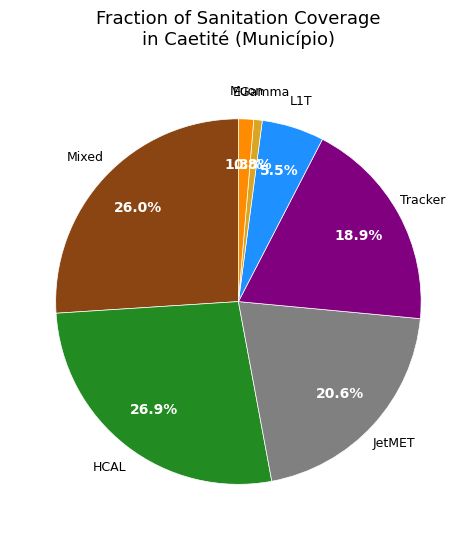

Is there any slice that represents more than half of the pie?

No